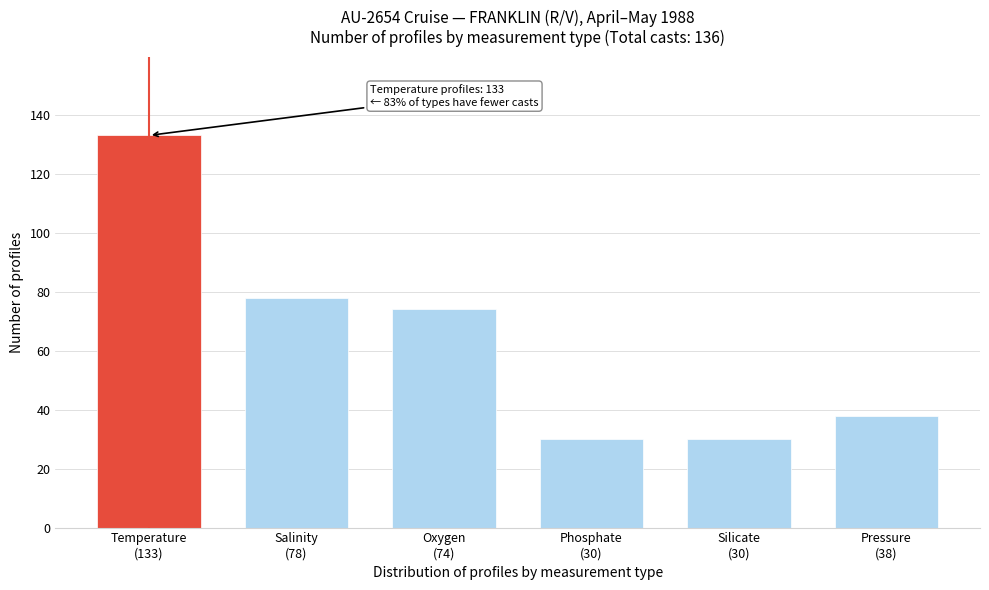

Reading right to left, list all the values displayed in this chart.

38	30	30	74	78	133